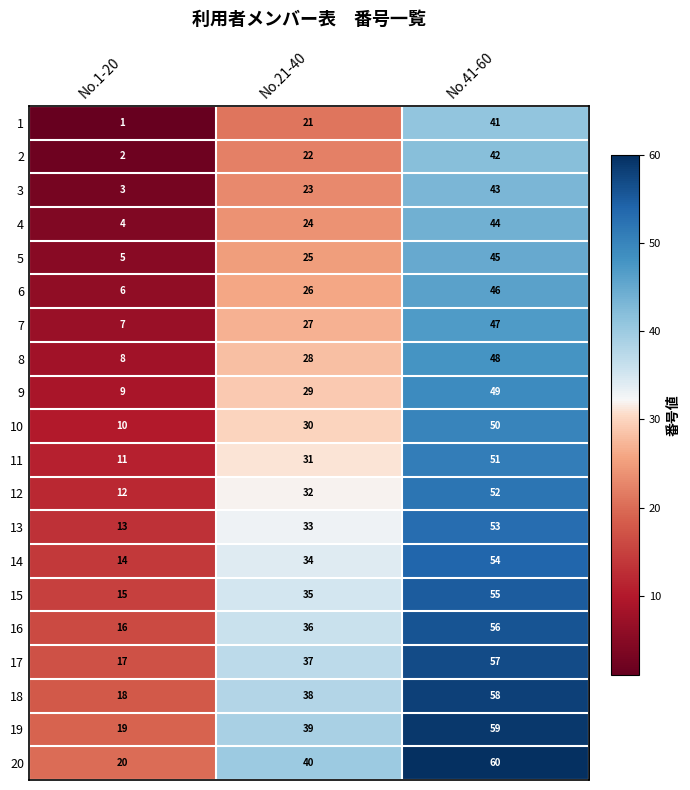

How many data points does each series have?

3